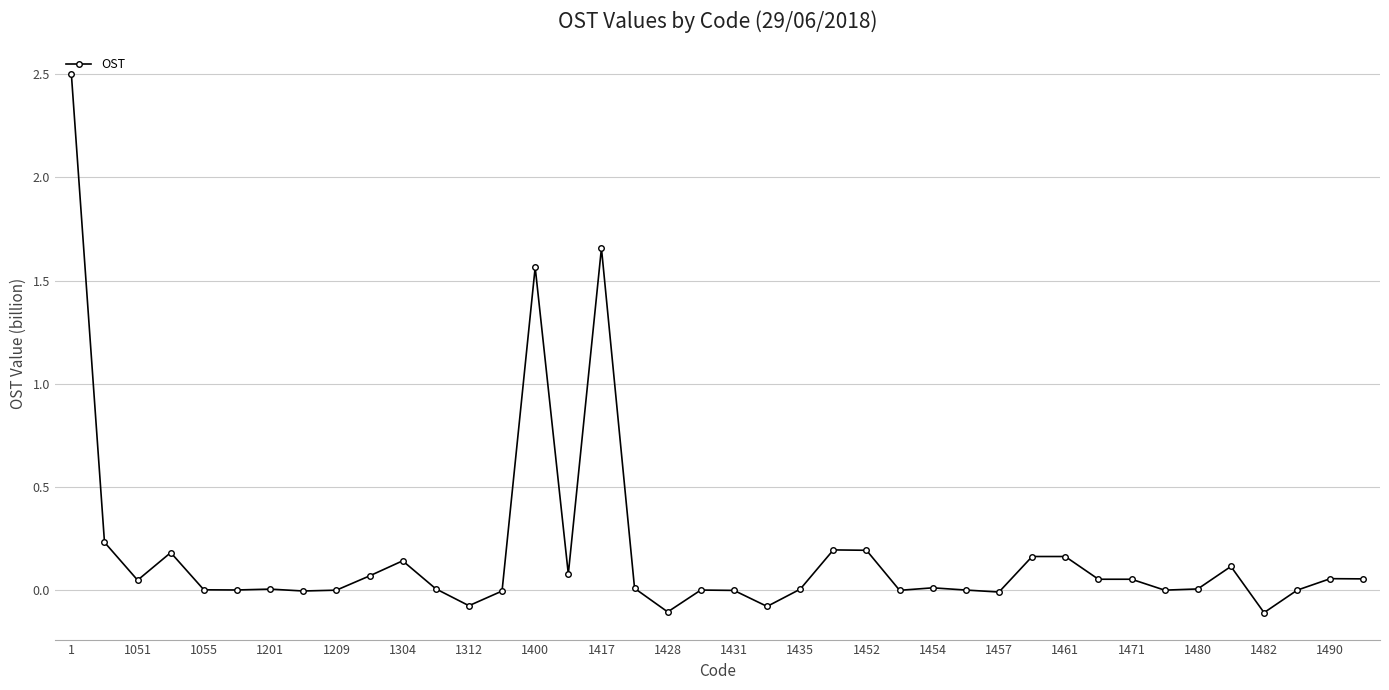

What is the difference between the maximum and minimum values?

2.6